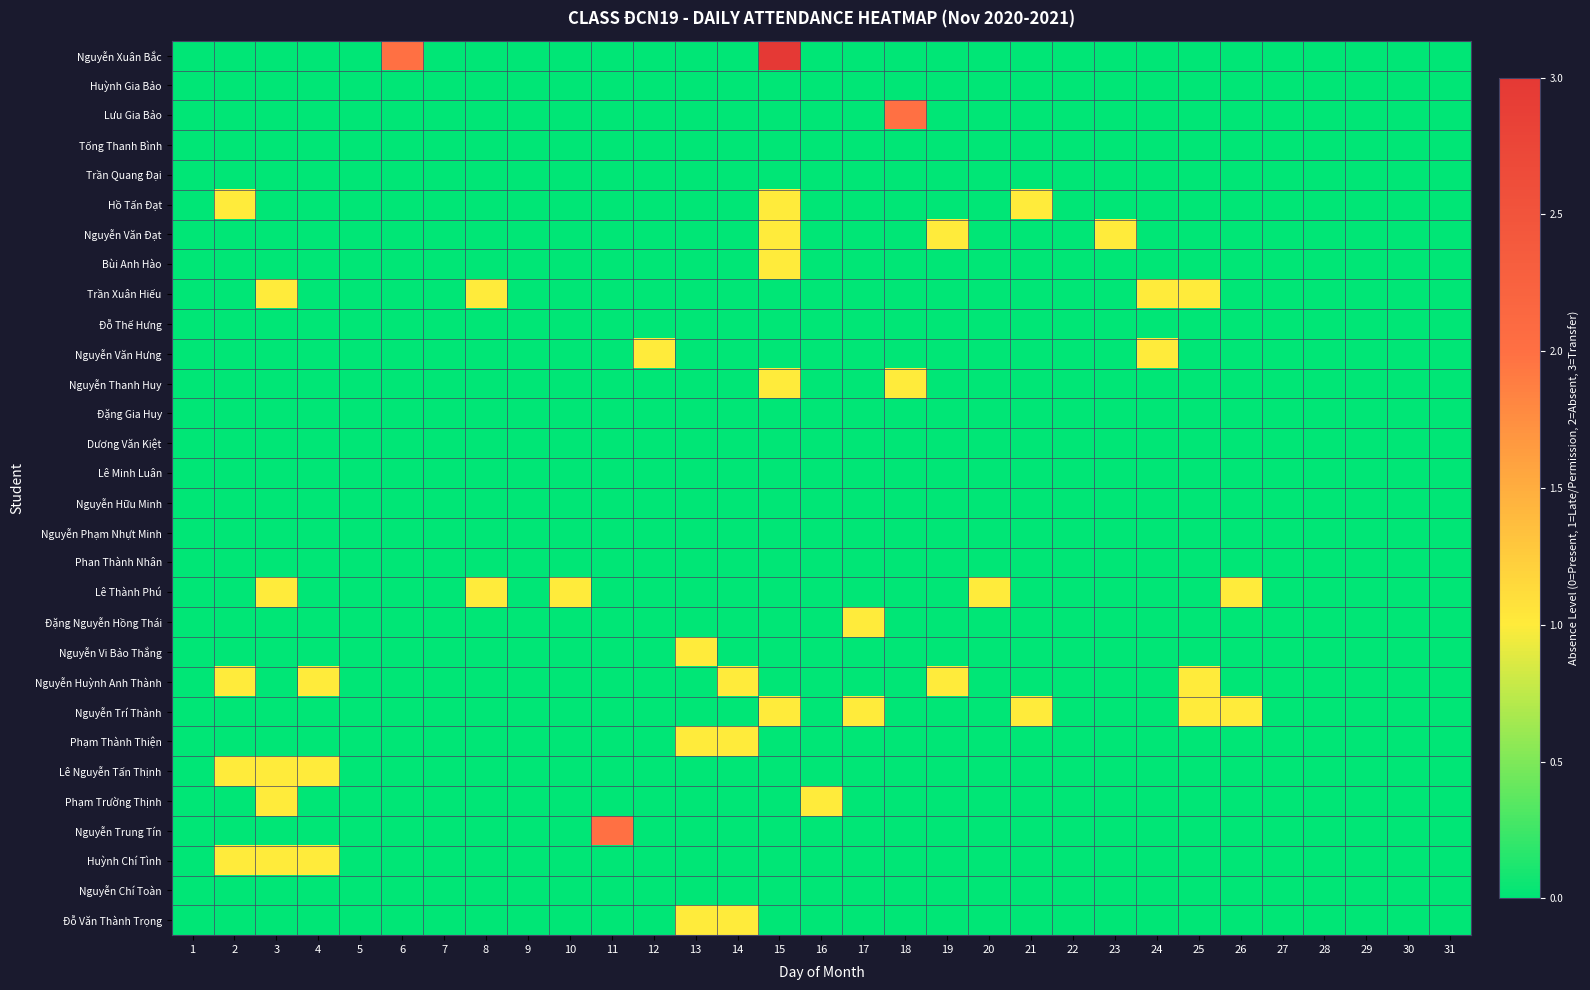

Reading left to right, list all the values displayed in this chart.

Nguyễn Xuân Bắc: 1=0	2=0	3=0	4=0	5=0	6=2	7=0	8=0	9=0	10=0	11=0	12=0	13=0	14=0	15=3	16=0	17=0	18=0	19=0	20=0	21=0	22=0	23=0	24=0	25=0	26=0	27=0	28=0	29=0	30=0	31=0
Huỳnh Gia Bảo: 1=0	2=0	3=0	4=0	5=0	6=0	7=0	8=0	9=0	10=0	11=0	12=0	13=0	14=0	15=0	16=0	17=0	18=0	19=0	20=0	21=0	22=0	23=0	24=0	25=0	26=0	27=0	28=0	29=0	30=0	31=0
Lưu Gia Bảo: 1=0	2=0	3=0	4=0	5=0	6=0	7=0	8=0	9=0	10=0	11=0	12=0	13=0	14=0	15=0	16=0	17=0	18=2	19=0	20=0	21=0	22=0	23=0	24=0	25=0	26=0	27=0	28=0	29=0	30=0	31=0
Tống Thanh Bình: 1=0	2=0	3=0	4=0	5=0	6=0	7=0	8=0	9=0	10=0	11=0	12=0	13=0	14=0	15=0	16=0	17=0	18=0	19=0	20=0	21=0	22=0	23=0	24=0	25=0	26=0	27=0	28=0	29=0	30=0	31=0
Trần Quang Đại: 1=0	2=0	3=0	4=0	5=0	6=0	7=0	8=0	9=0	10=0	11=0	12=0	13=0	14=0	15=0	16=0	17=0	18=0	19=0	20=0	21=0	22=0	23=0	24=0	25=0	26=0	27=0	28=0	29=0	30=0	31=0
Hồ Tấn Đạt: 1=0	2=1	3=0	4=0	5=0	6=0	7=0	8=0	9=0	10=0	11=0	12=0	13=0	14=0	15=1	16=0	17=0	18=0	19=0	20=0	21=1	22=0	23=0	24=0	25=0	26=0	27=0	28=0	29=0	30=0	31=0
Nguyễn Văn Đạt: 1=0	2=0	3=0	4=0	5=0	6=0	7=0	8=0	9=0	10=0	11=0	12=0	13=0	14=0	15=1	16=0	17=0	18=0	19=1	20=0	21=0	22=0	23=1	24=0	25=0	26=0	27=0	28=0	29=0	30=0	31=0
Bùi Anh Hào: 1=0	2=0	3=0	4=0	5=0	6=0	7=0	8=0	9=0	10=0	11=0	12=0	13=0	14=0	15=1	16=0	17=0	18=0	19=0	20=0	21=0	22=0	23=0	24=0	25=0	26=0	27=0	28=0	29=0	30=0	31=0
Trần Xuân Hiếu: 1=0	2=0	3=1	4=0	5=0	6=0	7=0	8=1	9=0	10=0	11=0	12=0	13=0	14=0	15=0	16=0	17=0	18=0	19=0	20=0	21=0	22=0	23=0	24=1	25=1	26=0	27=0	28=0	29=0	30=0	31=0
Đỗ Thế Hưng: 1=0	2=0	3=0	4=0	5=0	6=0	7=0	8=0	9=0	10=0	11=0	12=0	13=0	14=0	15=0	16=0	17=0	18=0	19=0	20=0	21=0	22=0	23=0	24=0	25=0	26=0	27=0	28=0	29=0	30=0	31=0
Nguyễn Văn Hưng: 1=0	2=0	3=0	4=0	5=0	6=0	7=0	8=0	9=0	10=0	11=0	12=1	13=0	14=0	15=0	16=0	17=0	18=0	19=0	20=0	21=0	22=0	23=0	24=1	25=0	26=0	27=0	28=0	29=0	30=0	31=0
Nguyễn Thanh Huy: 1=0	2=0	3=0	4=0	5=0	6=0	7=0	8=0	9=0	10=0	11=0	12=0	13=0	14=0	15=1	16=0	17=0	18=1	19=0	20=0	21=0	22=0	23=0	24=0	25=0	26=0	27=0	28=0	29=0	30=0	31=0
Đặng Gia Huy: 1=0	2=0	3=0	4=0	5=0	6=0	7=0	8=0	9=0	10=0	11=0	12=0	13=0	14=0	15=0	16=0	17=0	18=0	19=0	20=0	21=0	22=0	23=0	24=0	25=0	26=0	27=0	28=0	29=0	30=0	31=0
Dương Văn Kiệt: 1=0	2=0	3=0	4=0	5=0	6=0	7=0	8=0	9=0	10=0	11=0	12=0	13=0	14=0	15=0	16=0	17=0	18=0	19=0	20=0	21=0	22=0	23=0	24=0	25=0	26=0	27=0	28=0	29=0	30=0	31=0
Lê Minh Luân: 1=0	2=0	3=0	4=0	5=0	6=0	7=0	8=0	9=0	10=0	11=0	12=0	13=0	14=0	15=0	16=0	17=0	18=0	19=0	20=0	21=0	22=0	23=0	24=0	25=0	26=0	27=0	28=0	29=0	30=0	31=0
Nguyễn Hữu Minh: 1=0	2=0	3=0	4=0	5=0	6=0	7=0	8=0	9=0	10=0	11=0	12=0	13=0	14=0	15=0	16=0	17=0	18=0	19=0	20=0	21=0	22=0	23=0	24=0	25=0	26=0	27=0	28=0	29=0	30=0	31=0
Nguyễn Phạm Nhựt Minh: 1=0	2=0	3=0	4=0	5=0	6=0	7=0	8=0	9=0	10=0	11=0	12=0	13=0	14=0	15=0	16=0	17=0	18=0	19=0	20=0	21=0	22=0	23=0	24=0	25=0	26=0	27=0	28=0	29=0	30=0	31=0
Phan Thành Nhân: 1=0	2=0	3=0	4=0	5=0	6=0	7=0	8=0	9=0	10=0	11=0	12=0	13=0	14=0	15=0	16=0	17=0	18=0	19=0	20=0	21=0	22=0	23=0	24=0	25=0	26=0	27=0	28=0	29=0	30=0	31=0
Lê Thành Phú: 1=0	2=0	3=1	4=0	5=0	6=0	7=0	8=1	9=0	10=1	11=0	12=0	13=0	14=0	15=0	16=0	17=0	18=0	19=0	20=1	21=0	22=0	23=0	24=0	25=0	26=1	27=0	28=0	29=0	30=0	31=0
Đặng Nguyễn Hồng Thái: 1=0	2=0	3=0	4=0	5=0	6=0	7=0	8=0	9=0	10=0	11=0	12=0	13=0	14=0	15=0	16=0	17=1	18=0	19=0	20=0	21=0	22=0	23=0	24=0	25=0	26=0	27=0	28=0	29=0	30=0	31=0
Nguyễn Vi Bảo Thắng: 1=0	2=0	3=0	4=0	5=0	6=0	7=0	8=0	9=0	10=0	11=0	12=0	13=1	14=0	15=0	16=0	17=0	18=0	19=0	20=0	21=0	22=0	23=0	24=0	25=0	26=0	27=0	28=0	29=0	30=0	31=0
Nguyễn Huỳnh Anh Thành: 1=0	2=1	3=0	4=1	5=0	6=0	7=0	8=0	9=0	10=0	11=0	12=0	13=0	14=1	15=0	16=0	17=0	18=0	19=1	20=0	21=0	22=0	23=0	24=0	25=1	26=0	27=0	28=0	29=0	30=0	31=0
Nguyễn Trí Thành: 1=0	2=0	3=0	4=0	5=0	6=0	7=0	8=0	9=0	10=0	11=0	12=0	13=0	14=0	15=1	16=0	17=1	18=0	19=0	20=0	21=1	22=0	23=0	24=0	25=1	26=1	27=0	28=0	29=0	30=0	31=0
Phạm Thành Thiện: 1=0	2=0	3=0	4=0	5=0	6=0	7=0	8=0	9=0	10=0	11=0	12=0	13=1	14=1	15=0	16=0	17=0	18=0	19=0	20=0	21=0	22=0	23=0	24=0	25=0	26=0	27=0	28=0	29=0	30=0	31=0
Lê Nguyễn Tấn Thịnh: 1=0	2=1	3=1	4=1	5=0	6=0	7=0	8=0	9=0	10=0	11=0	12=0	13=0	14=0	15=0	16=0	17=0	18=0	19=0	20=0	21=0	22=0	23=0	24=0	25=0	26=0	27=0	28=0	29=0	30=0	31=0
Phạm Trường Thịnh: 1=0	2=0	3=1	4=0	5=0	6=0	7=0	8=0	9=0	10=0	11=0	12=0	13=0	14=0	15=0	16=1	17=0	18=0	19=0	20=0	21=0	22=0	23=0	24=0	25=0	26=0	27=0	28=0	29=0	30=0	31=0
Nguyễn Trung Tín: 1=0	2=0	3=0	4=0	5=0	6=0	7=0	8=0	9=0	10=0	11=2	12=0	13=0	14=0	15=0	16=0	17=0	18=0	19=0	20=0	21=0	22=0	23=0	24=0	25=0	26=0	27=0	28=0	29=0	30=0	31=0
Huỳnh Chí Tình: 1=0	2=1	3=1	4=1	5=0	6=0	7=0	8=0	9=0	10=0	11=0	12=0	13=0	14=0	15=0	16=0	17=0	18=0	19=0	20=0	21=0	22=0	23=0	24=0	25=0	26=0	27=0	28=0	29=0	30=0	31=0
Nguyễn Chí Toàn: 1=0	2=0	3=0	4=0	5=0	6=0	7=0	8=0	9=0	10=0	11=0	12=0	13=0	14=0	15=0	16=0	17=0	18=0	19=0	20=0	21=0	22=0	23=0	24=0	25=0	26=0	27=0	28=0	29=0	30=0	31=0
Đỗ Văn Thành Trọng: 1=0	2=0	3=0	4=0	5=0	6=0	7=0	8=0	9=0	10=0	11=0	12=0	13=1	14=1	15=0	16=0	17=0	18=0	19=0	20=0	21=0	22=0	23=0	24=0	25=0	26=0	27=0	28=0	29=0	30=0	31=0